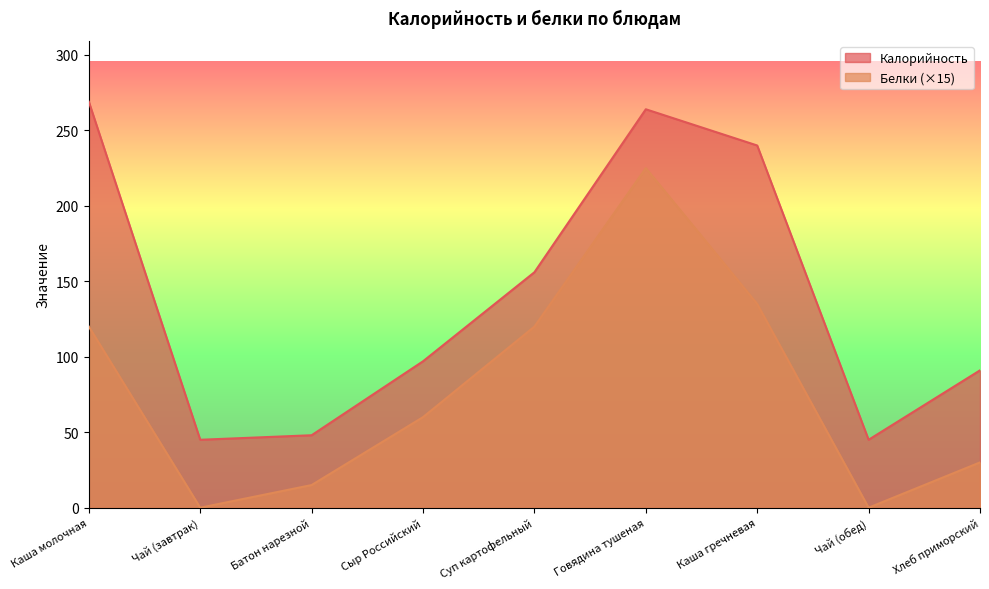

What is the difference between the Калорийность values at Чай (завтрак) and Хлеб приморский?

46